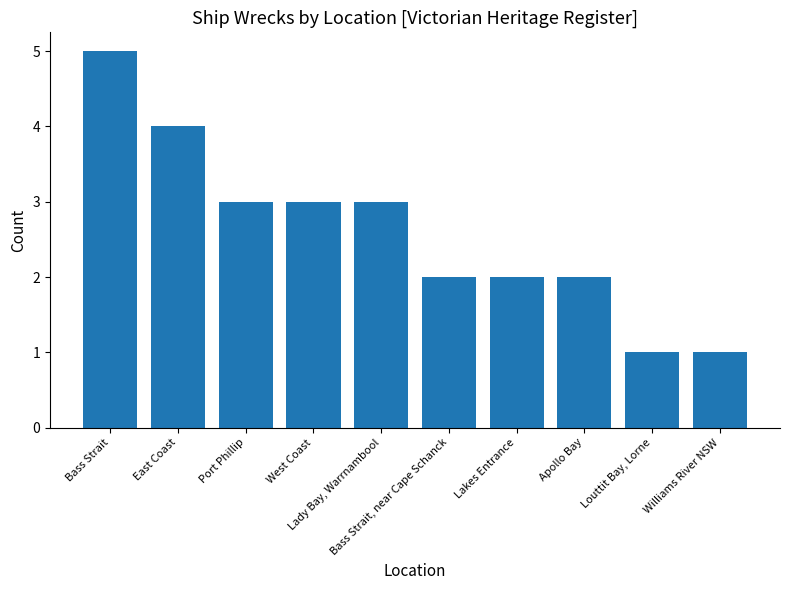

What position from the left is East Coast?

2